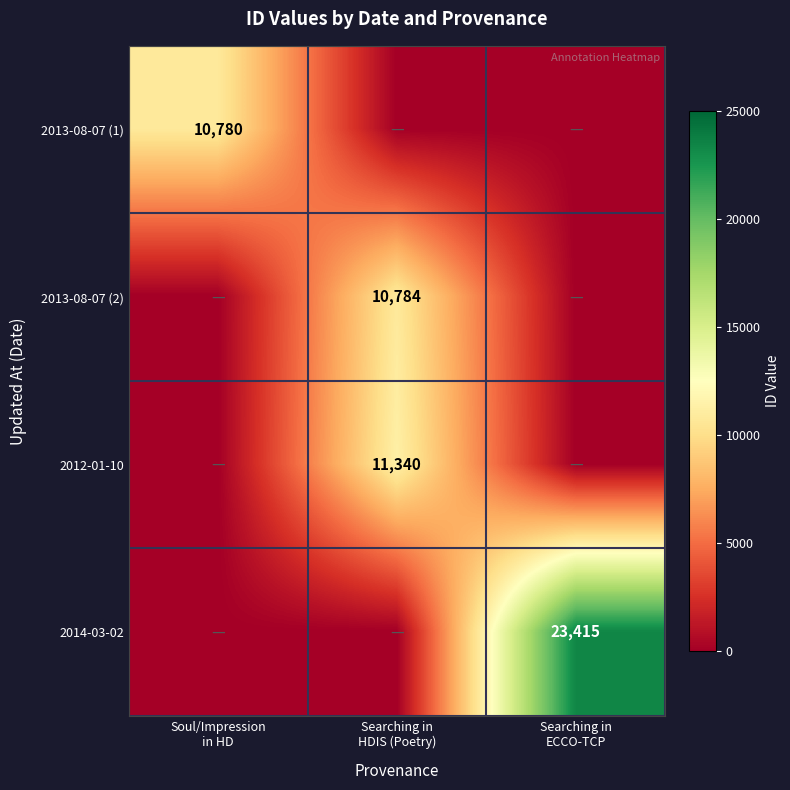

Which series has the widest spread of values?

2014-03-02